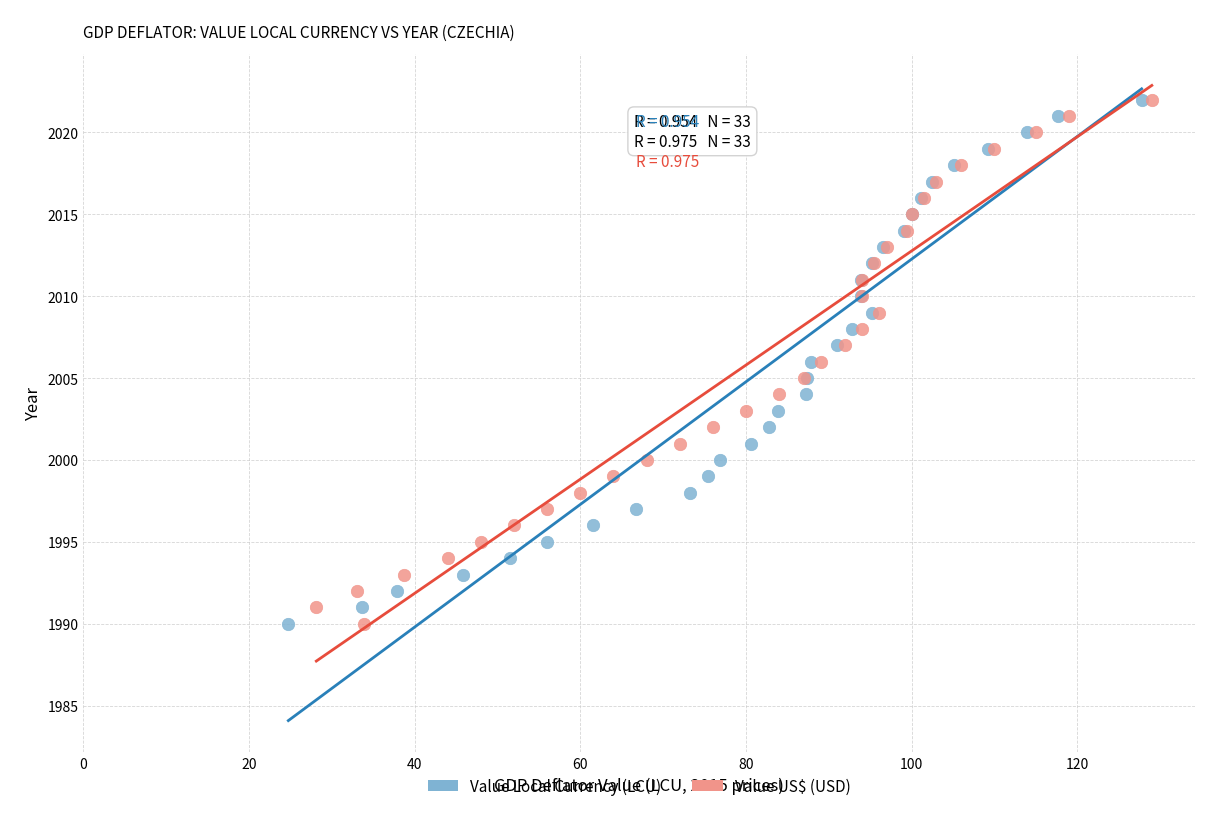

What are all the series names shown in the legend?

Value Local Currency (LCU), Value US$ (USD)